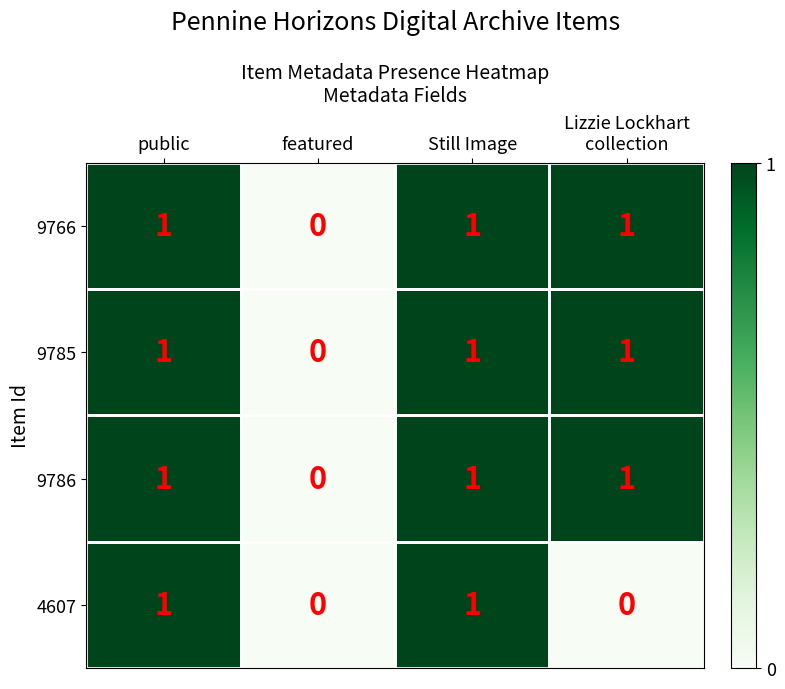

Is it true that 9766 equals 2 at Still Image?

False